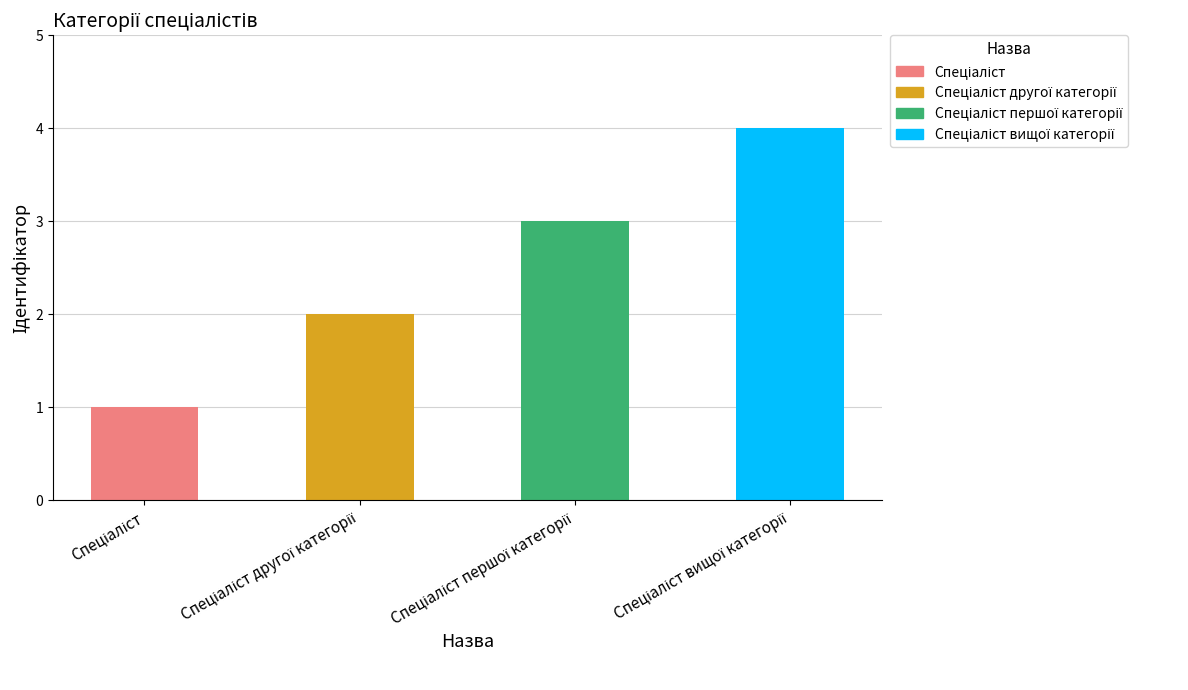

What is the greatest value displayed?

4